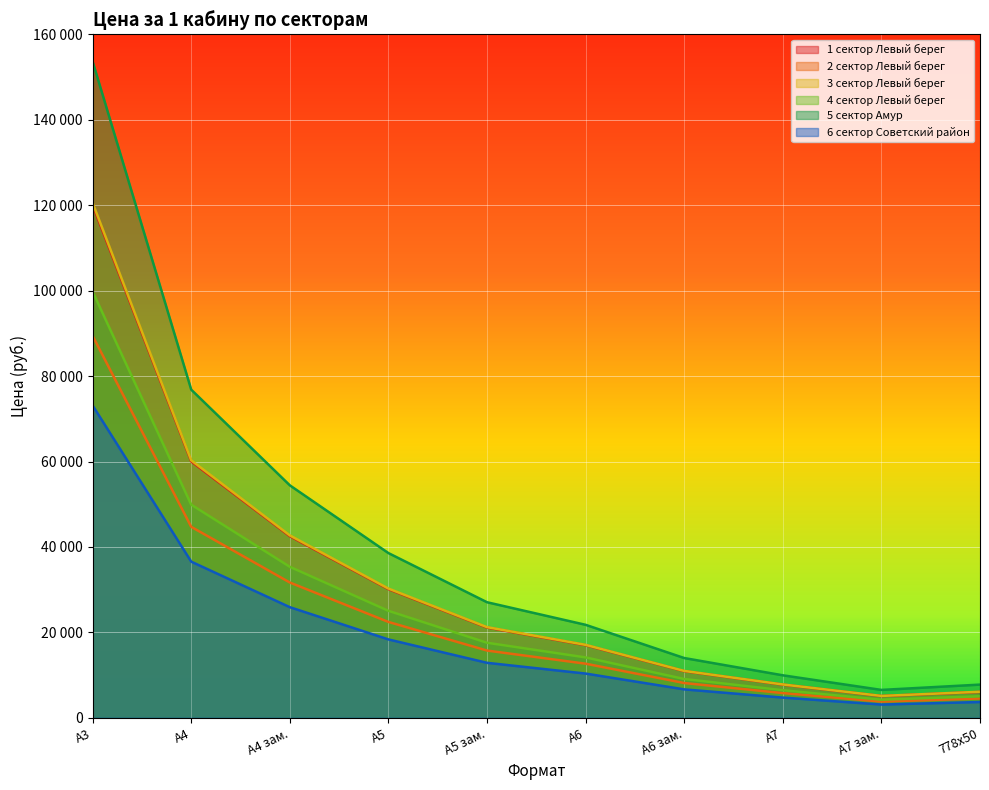

Is the value of 4 сектор Левый берег at А5 зам. greater than the value of 3 сектор Левый берег at А6 зам.?

Yes